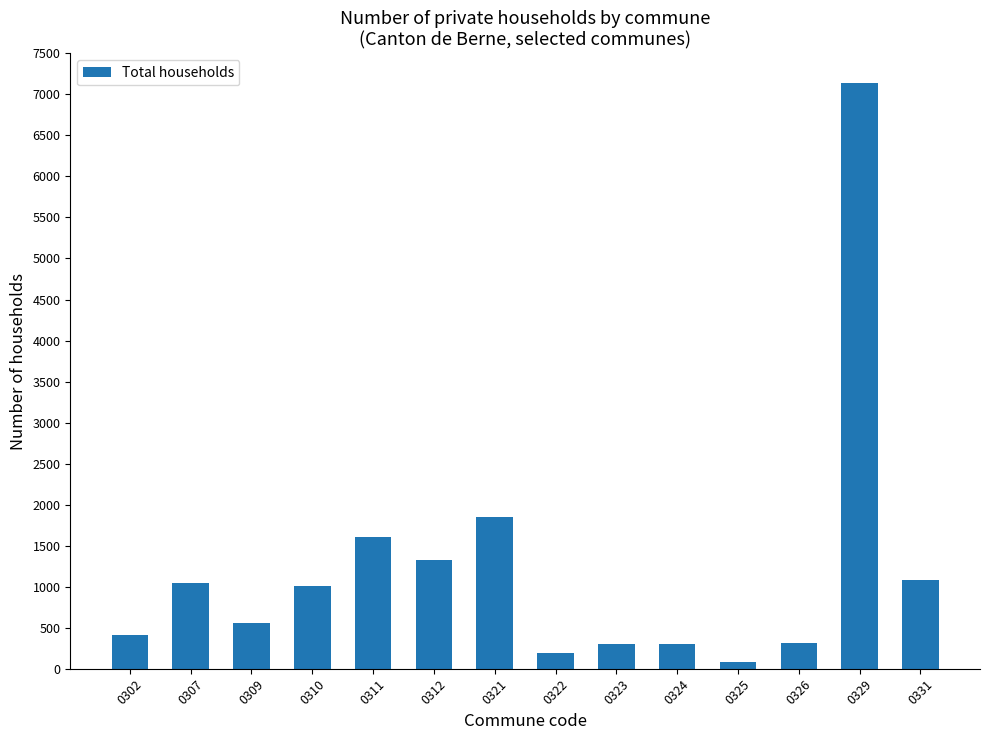

What is the greatest value displayed?

7135